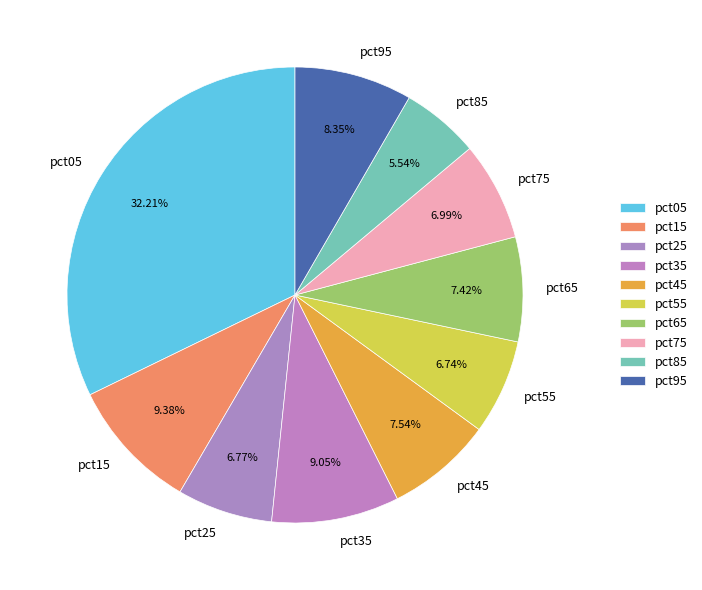

Which category has the smallest portion of the pie?

pct85